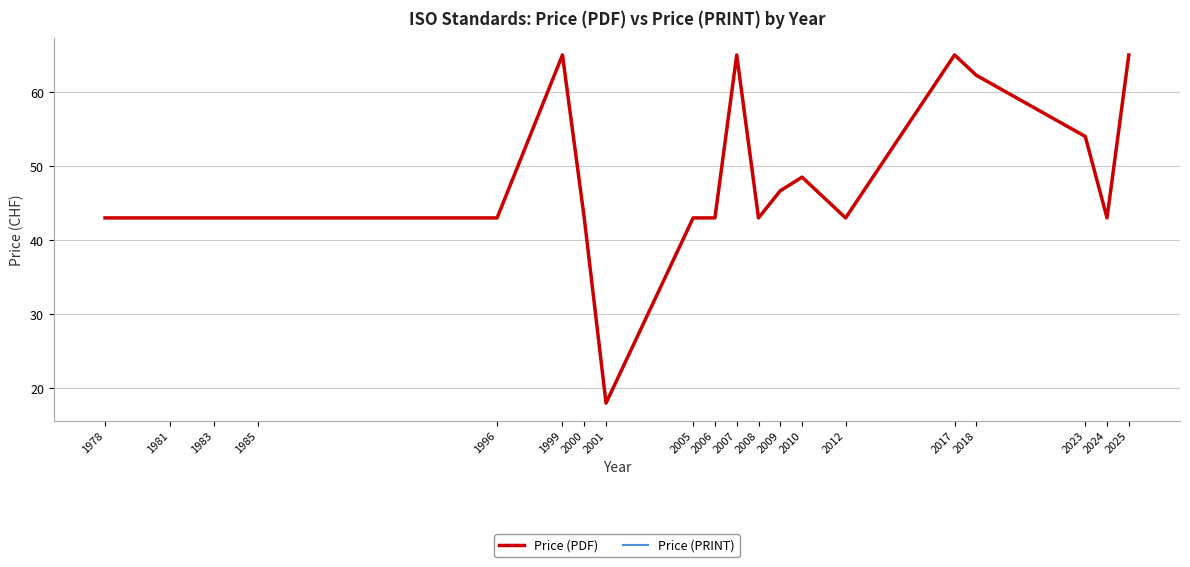

Which series changed the most between 2009 and 2017?

Price (PDF)